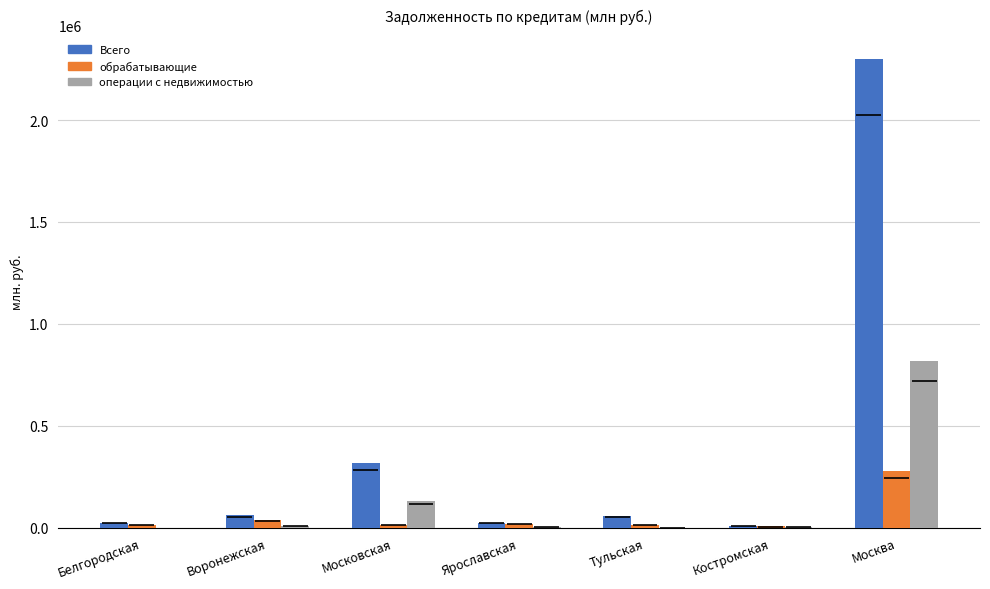

Reading left to right, list all the values displayed in this chart.

Всего: 23858	61545	319485	25079	59061	9920	2301800
обрабатывающие: 13229	36216	13342	20313	12399	6204	276299
операции с недвижимостью: 0	6640	132213	928	719	2850	818854